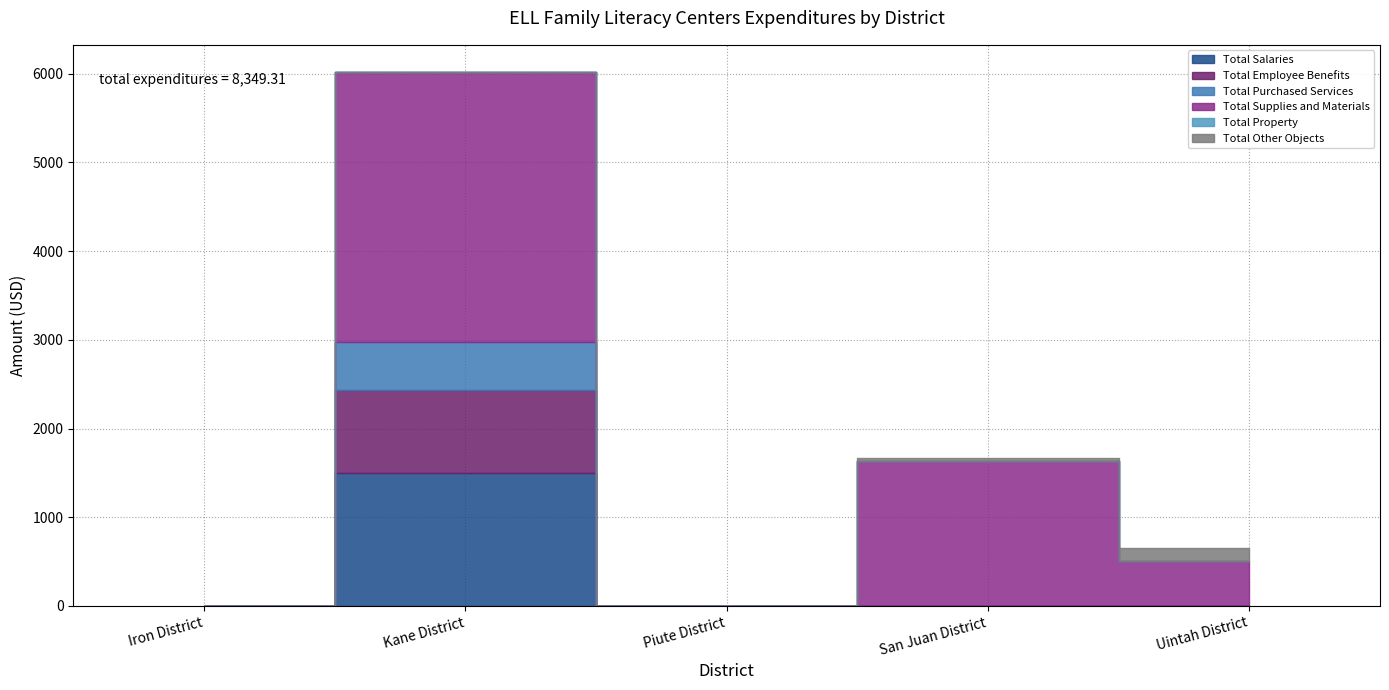

True or false: Total Salaries and Total Other Objects cross at least once.

False